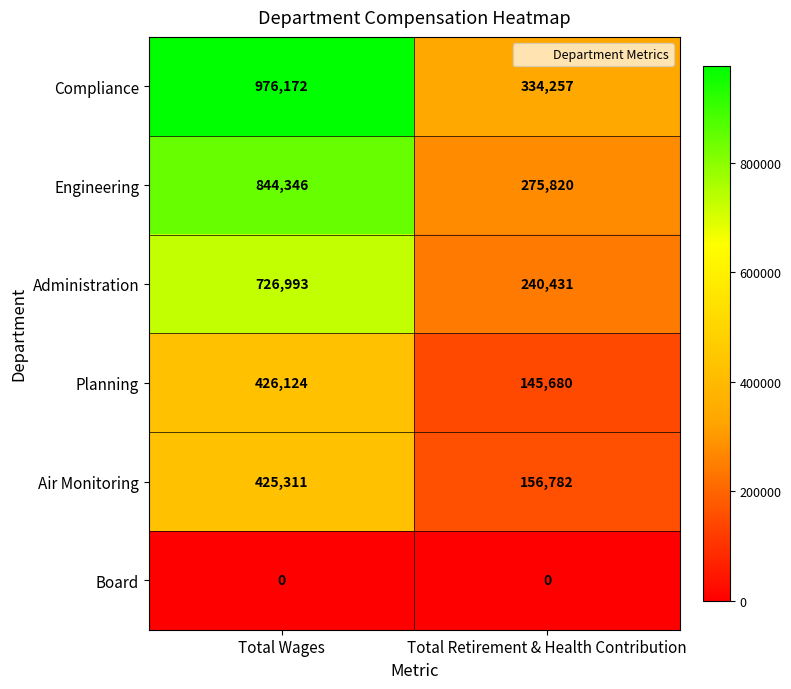

What is the difference between the highest and lowest values at Total Wages?

976172